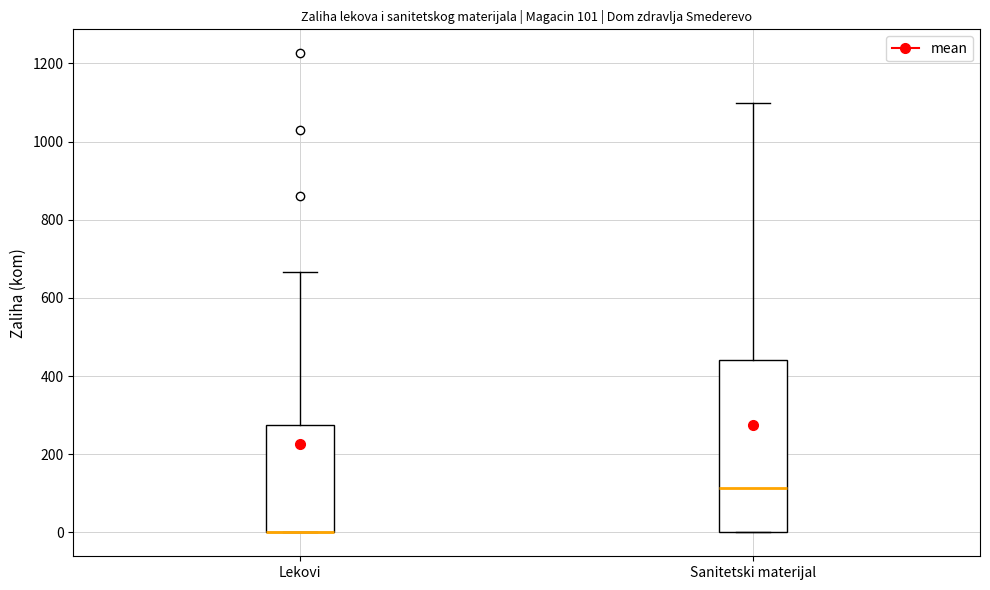

Which box is the tallest, from its lower edge to its upper edge?

Sanitetski materijal